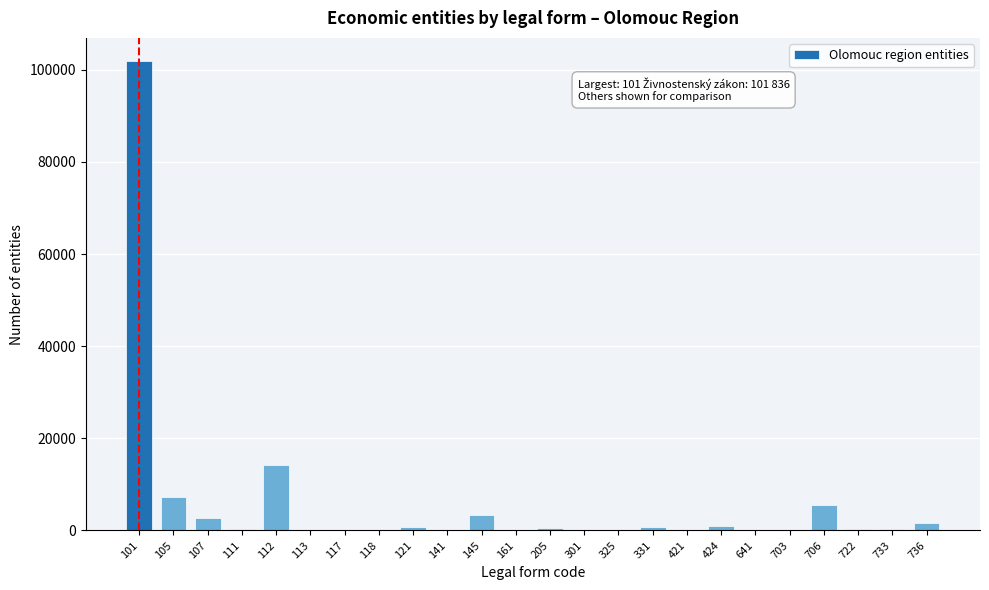

What is the maximum value shown in the chart?

101836